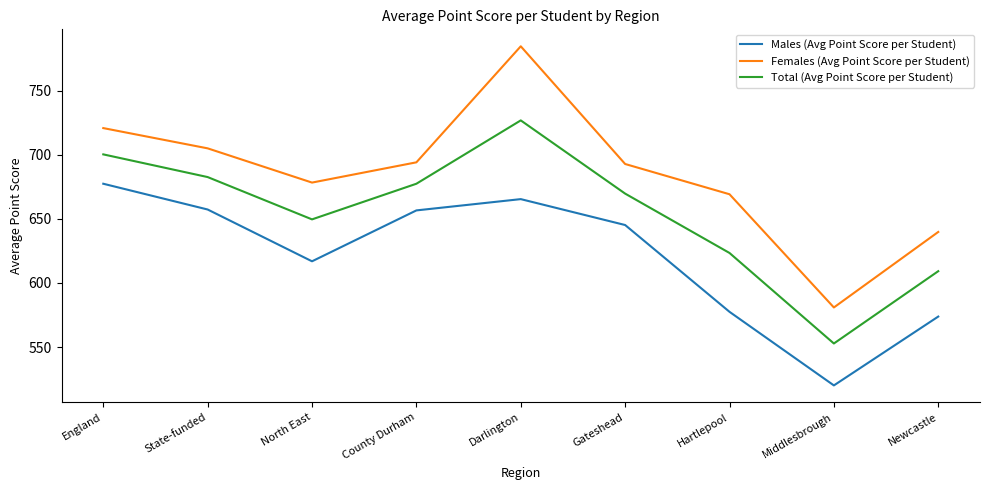

What are all the series names shown in the legend?

Males (Avg Point Score per Student), Females (Avg Point Score per Student), Total (Avg Point Score per Student)